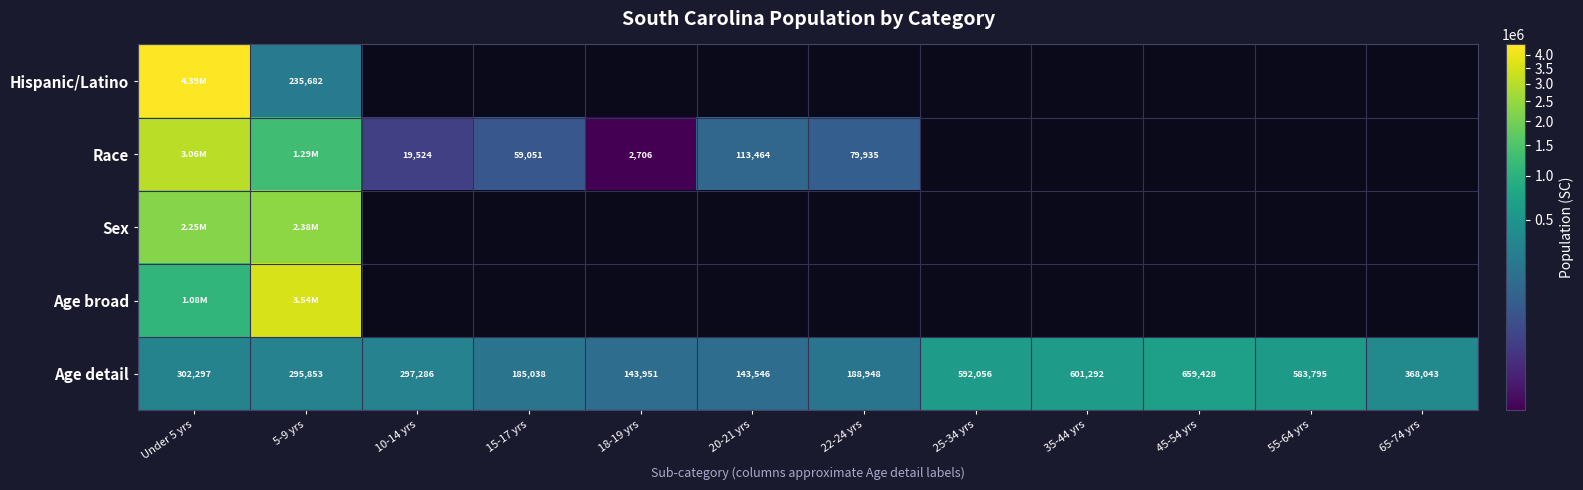

What is the difference between the second highest and second lowest values in the Age detail series?

457341